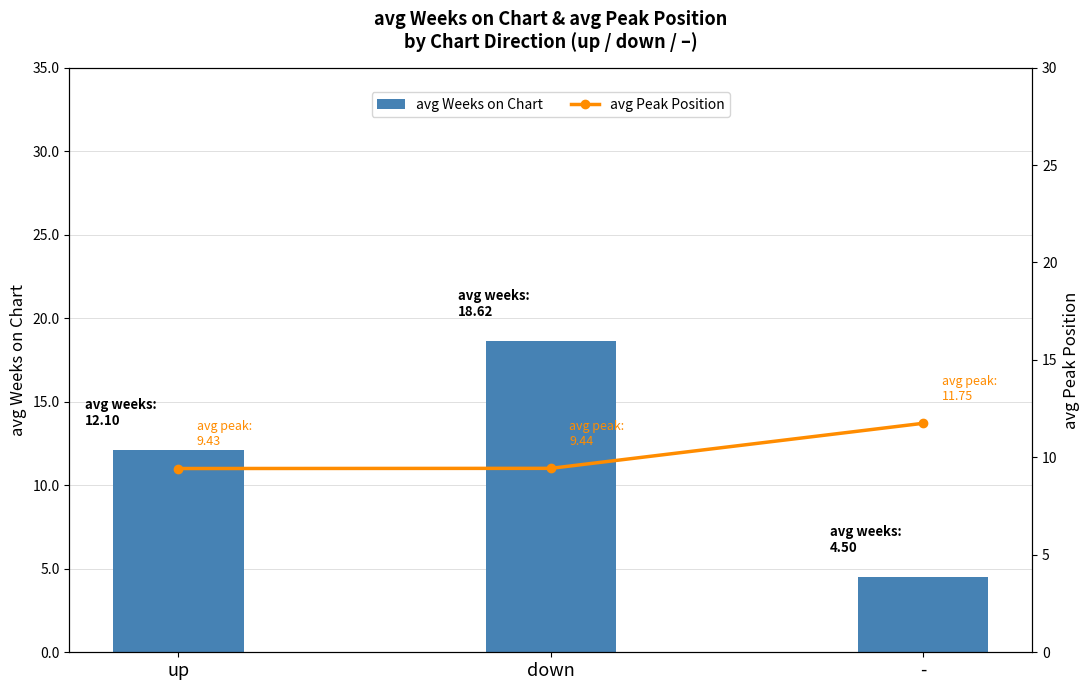

Is it true that avg Weeks on Chart equals 12.1 at up?

True